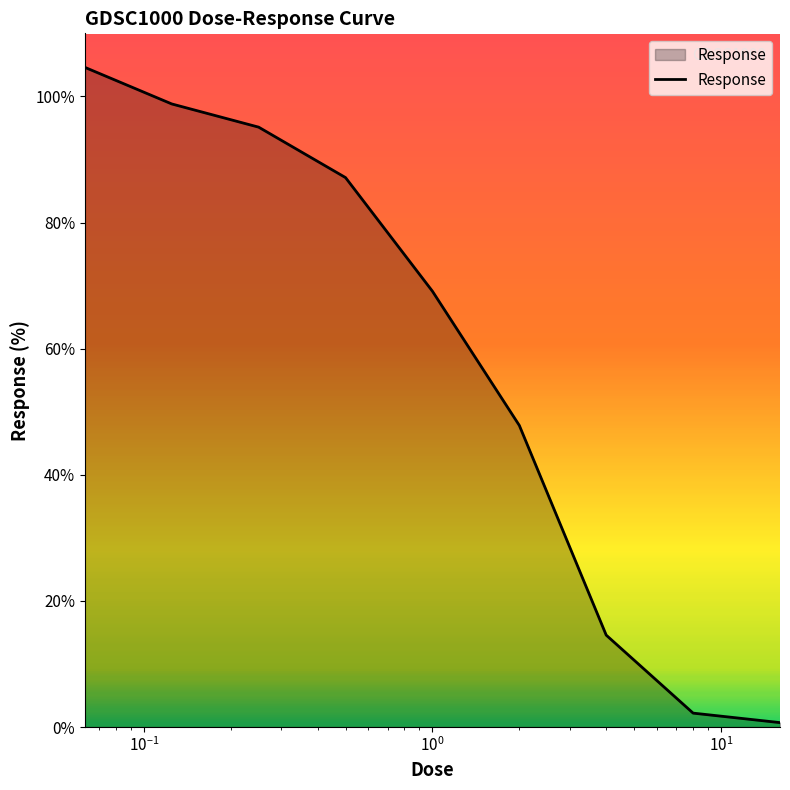

What is the difference between the maximum and minimum values?

103.9